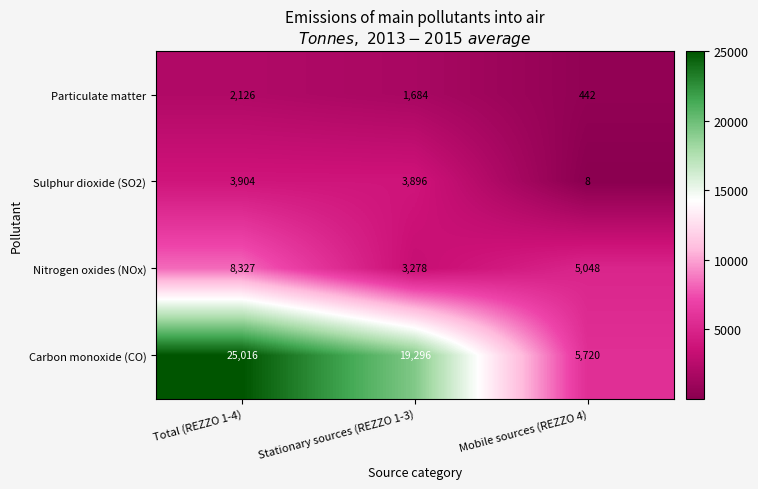

Which series has the largest total across all categories?

Carbon monoxide (CO)